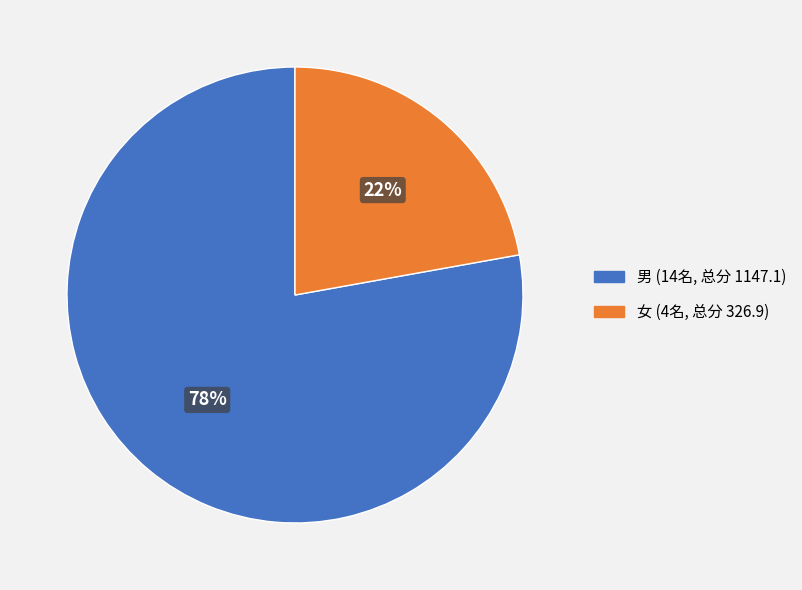

Does any single category account for the majority?

Yes